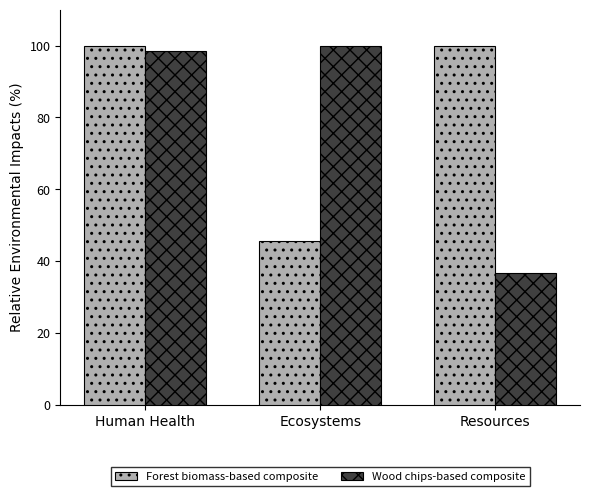

True or false: Forest biomass-based composite has a value of 45.6 at Ecosystems.

True